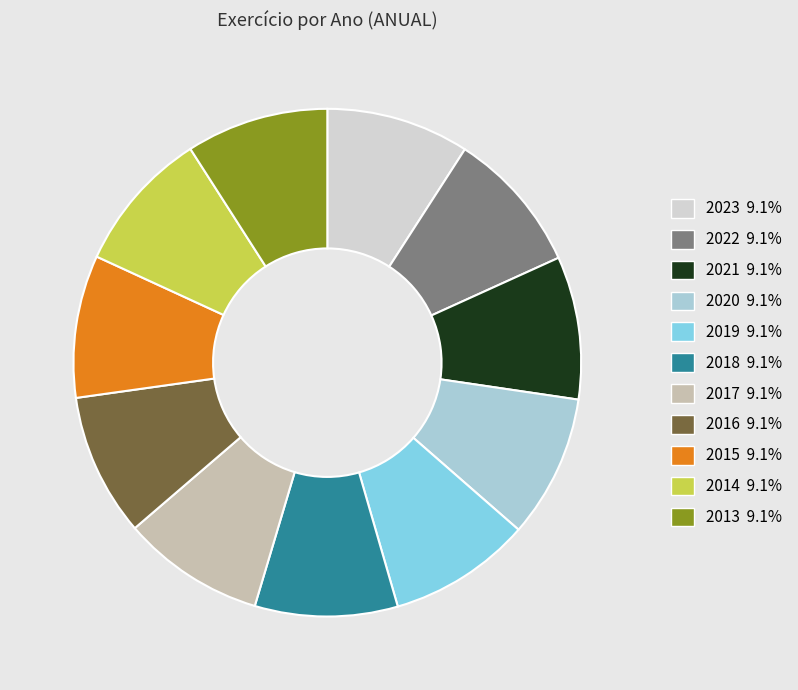

Do 2018 and 2023 together represent more than half of the pie?

No